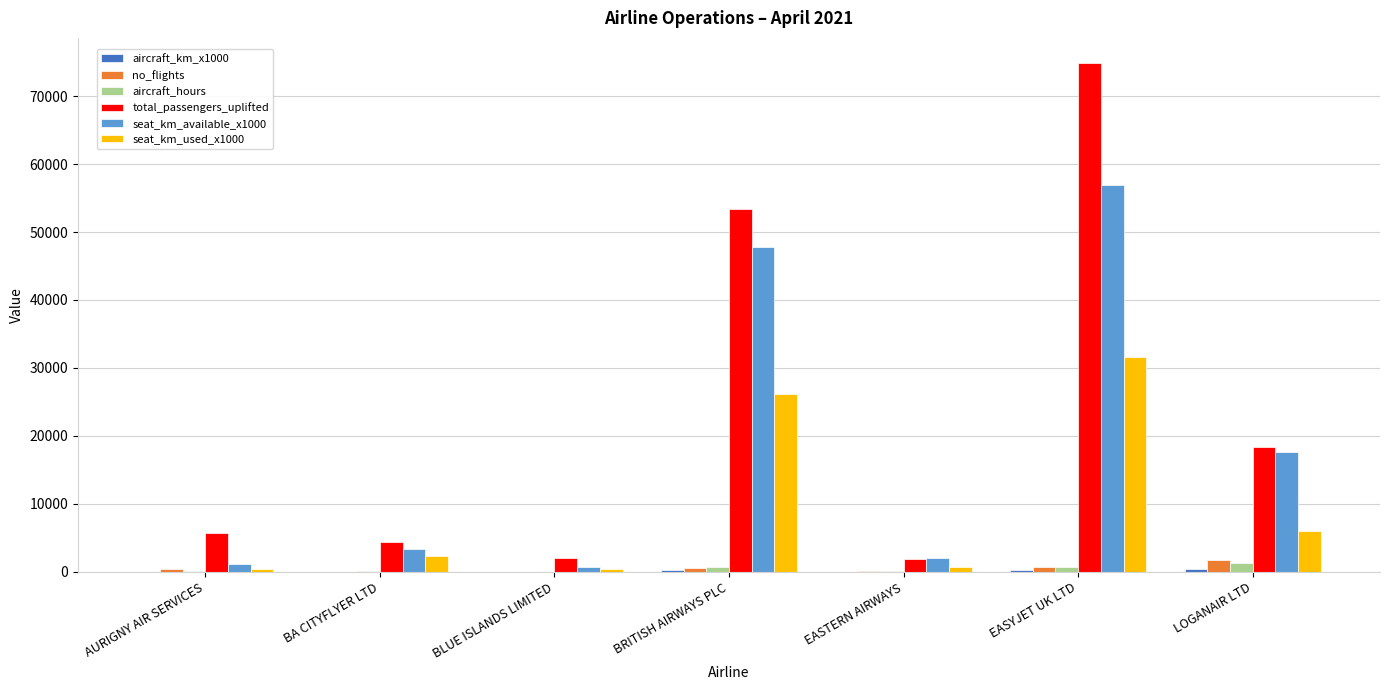

True or false: total_passengers_uplifted has a value of 18434.0 at LOGANAIR LTD.

True